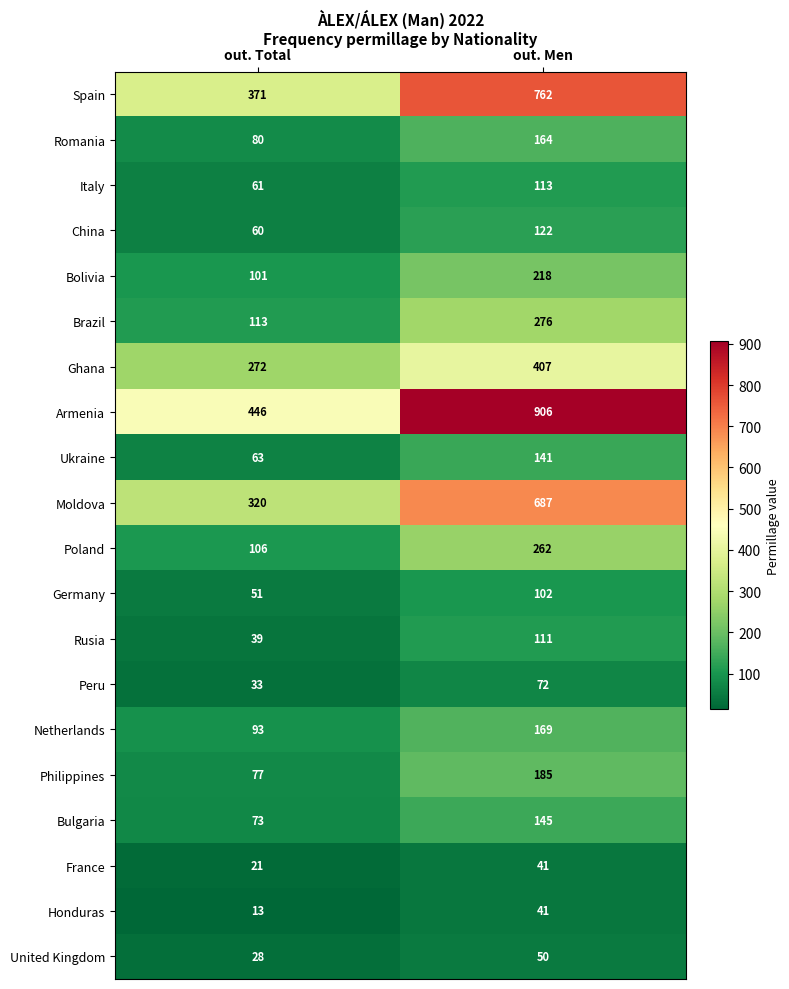

What is the lowest value of the Brazil series?

113